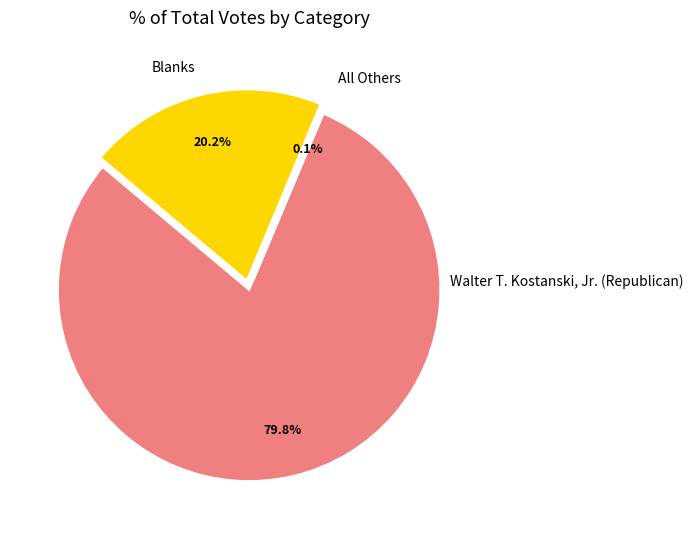

Which category has the biggest portion of the pie?

Walter T. Kostanski, Jr. (Republican)